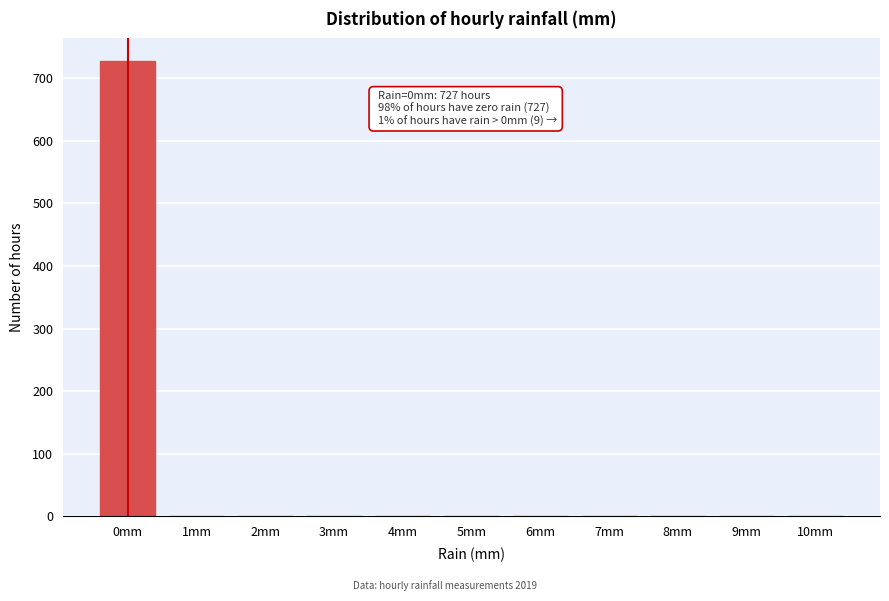

What is the greatest value displayed?

727